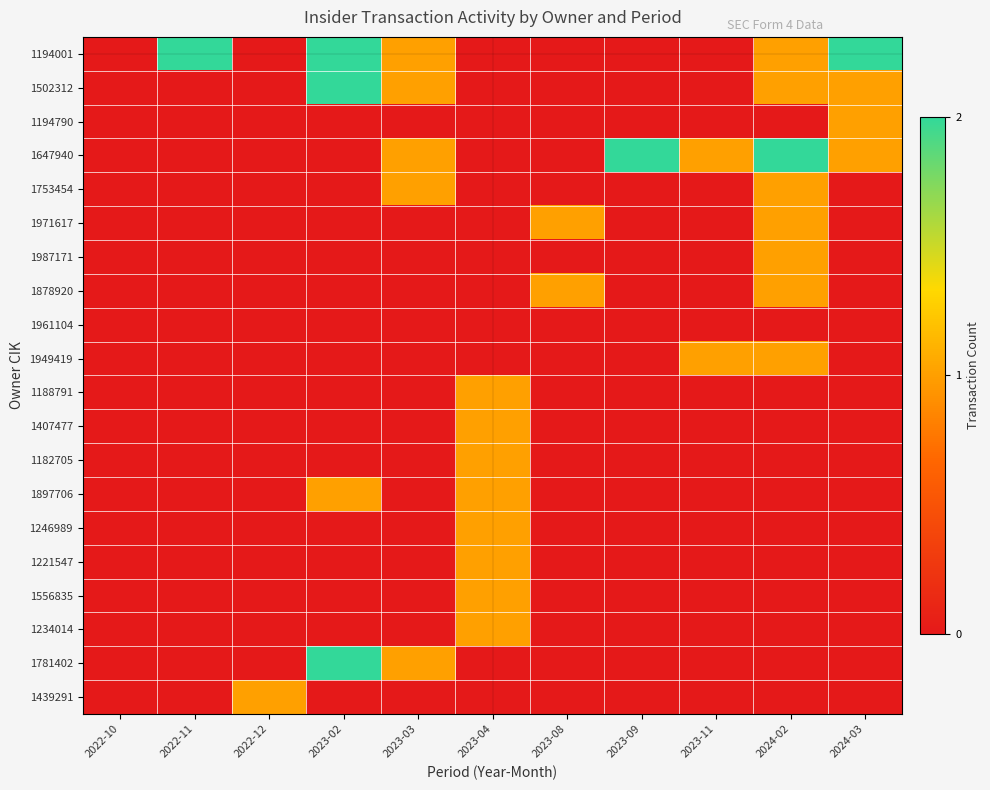

Reading left to right, transcribe all the data shown in this chart.

1194001: 2022-10=0	2022-11=2	2022-12=0	2023-02=2	2023-03=1	2023-04=0	2023-08=0	2023-09=0	2023-11=0	2024-02=1	2024-03=2
1502312: 2022-10=0	2022-11=0	2022-12=0	2023-02=2	2023-03=1	2023-04=0	2023-08=0	2023-09=0	2023-11=0	2024-02=1	2024-03=1
1194790: 2022-10=0	2022-11=0	2022-12=0	2023-02=0	2023-03=0	2023-04=0	2023-08=0	2023-09=0	2023-11=0	2024-02=0	2024-03=1
1647940: 2022-10=0	2022-11=0	2022-12=0	2023-02=0	2023-03=1	2023-04=0	2023-08=0	2023-09=2	2023-11=1	2024-02=2	2024-03=1
1753454: 2022-10=0	2022-11=0	2022-12=0	2023-02=0	2023-03=1	2023-04=0	2023-08=0	2023-09=0	2023-11=0	2024-02=1	2024-03=0
1971617: 2022-10=0	2022-11=0	2022-12=0	2023-02=0	2023-03=0	2023-04=0	2023-08=1	2023-09=0	2023-11=0	2024-02=1	2024-03=0
1987171: 2022-10=0	2022-11=0	2022-12=0	2023-02=0	2023-03=0	2023-04=0	2023-08=0	2023-09=0	2023-11=0	2024-02=1	2024-03=0
1878920: 2022-10=0	2022-11=0	2022-12=0	2023-02=0	2023-03=0	2023-04=0	2023-08=1	2023-09=0	2023-11=0	2024-02=1	2024-03=0
1961104: 2022-10=0	2022-11=0	2022-12=0	2023-02=0	2023-03=0	2023-04=0	2023-08=0	2023-09=0	2023-11=0	2024-02=0	2024-03=0
1949419: 2022-10=0	2022-11=0	2022-12=0	2023-02=0	2023-03=0	2023-04=0	2023-08=0	2023-09=0	2023-11=1	2024-02=1	2024-03=0
1188791: 2022-10=0	2022-11=0	2022-12=0	2023-02=0	2023-03=0	2023-04=1	2023-08=0	2023-09=0	2023-11=0	2024-02=0	2024-03=0
1407477: 2022-10=0	2022-11=0	2022-12=0	2023-02=0	2023-03=0	2023-04=1	2023-08=0	2023-09=0	2023-11=0	2024-02=0	2024-03=0
1182705: 2022-10=0	2022-11=0	2022-12=0	2023-02=0	2023-03=0	2023-04=1	2023-08=0	2023-09=0	2023-11=0	2024-02=0	2024-03=0
1897706: 2022-10=0	2022-11=0	2022-12=0	2023-02=1	2023-03=0	2023-04=1	2023-08=0	2023-09=0	2023-11=0	2024-02=0	2024-03=0
1246989: 2022-10=0	2022-11=0	2022-12=0	2023-02=0	2023-03=0	2023-04=1	2023-08=0	2023-09=0	2023-11=0	2024-02=0	2024-03=0
1221547: 2022-10=0	2022-11=0	2022-12=0	2023-02=0	2023-03=0	2023-04=1	2023-08=0	2023-09=0	2023-11=0	2024-02=0	2024-03=0
1556835: 2022-10=0	2022-11=0	2022-12=0	2023-02=0	2023-03=0	2023-04=1	2023-08=0	2023-09=0	2023-11=0	2024-02=0	2024-03=0
1234014: 2022-10=0	2022-11=0	2022-12=0	2023-02=0	2023-03=0	2023-04=1	2023-08=0	2023-09=0	2023-11=0	2024-02=0	2024-03=0
1781402: 2022-10=0	2022-11=0	2022-12=0	2023-02=2	2023-03=1	2023-04=0	2023-08=0	2023-09=0	2023-11=0	2024-02=0	2024-03=0
1439291: 2022-10=0	2022-11=0	2022-12=1	2023-02=0	2023-03=0	2023-04=0	2023-08=0	2023-09=0	2023-11=0	2024-02=0	2024-03=0